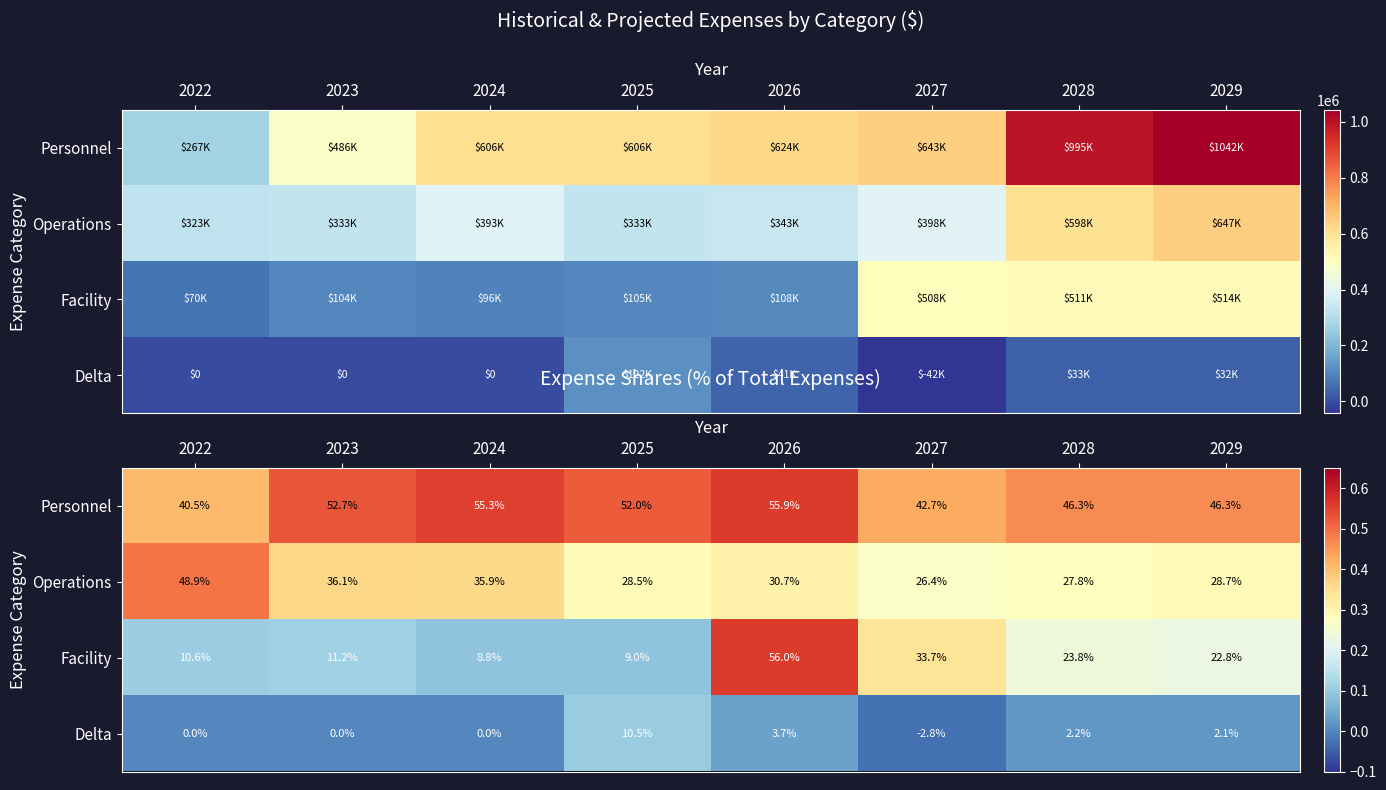

At which category is the sum across all series the highest?

2026